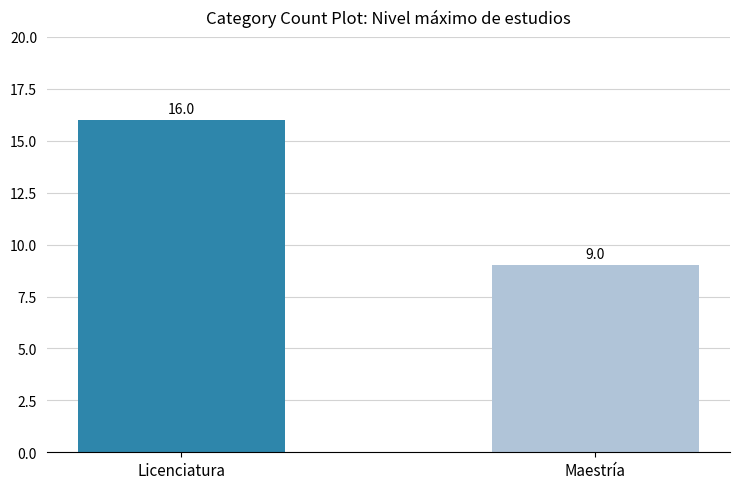

What is the change in value from Licenciatura to Maestría?

-7